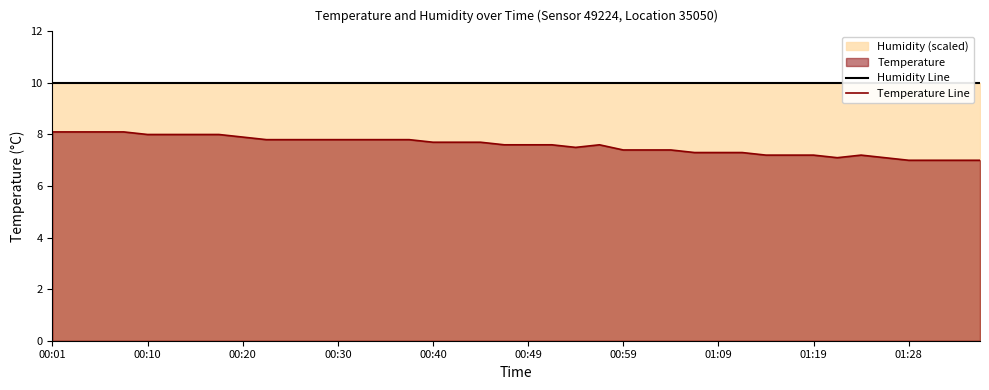

The value of Temperature Line at 01:19 is 7.2. True or false?

True